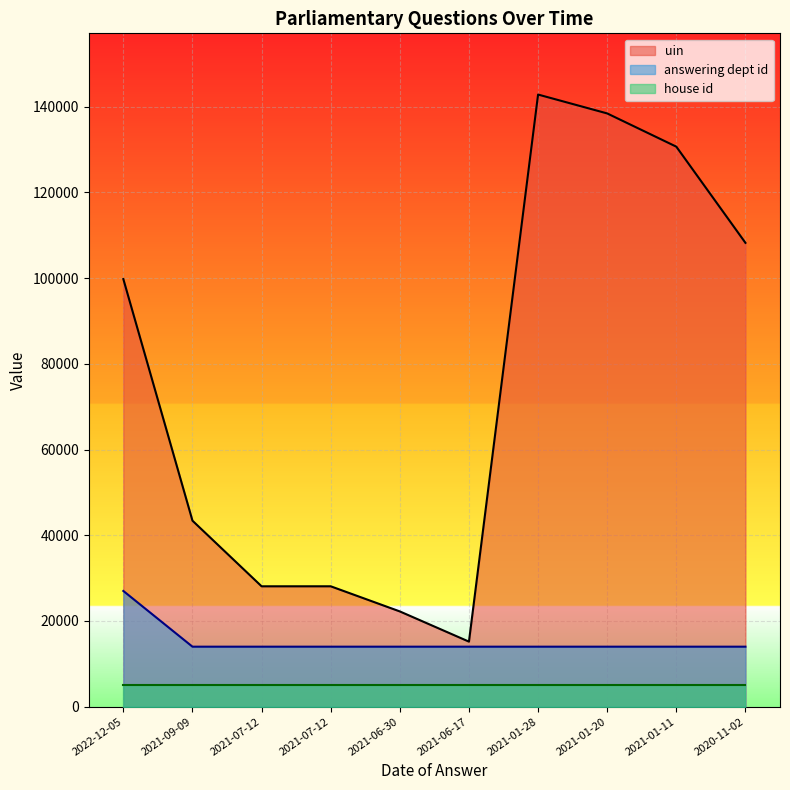

Between 2021-06-30 and 2020-11-02, which is larger?

2020-11-02